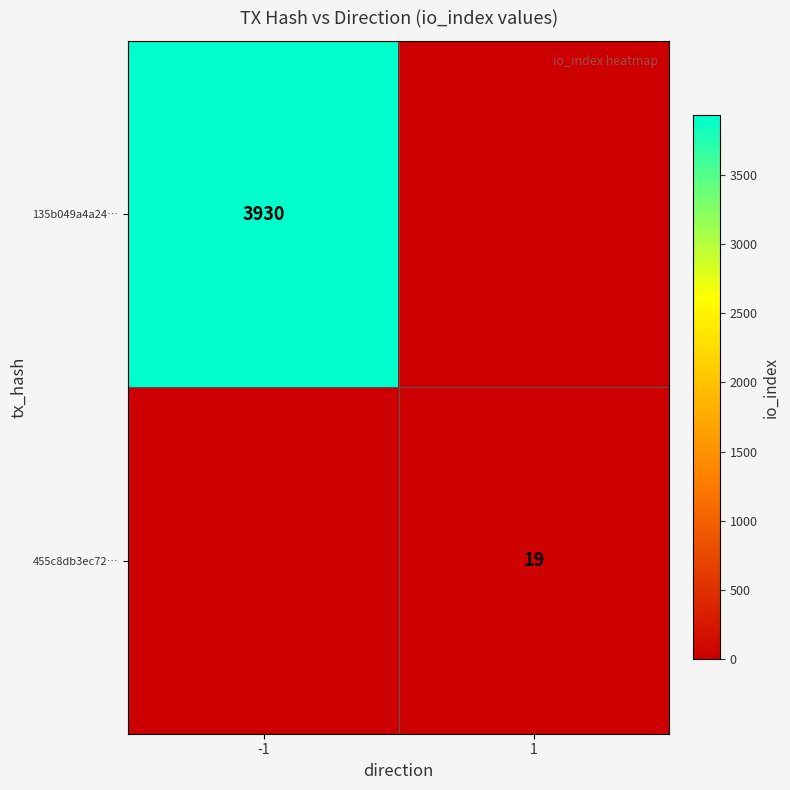

The value of 135b049a4a24… at -1 is 2370. True or false?

False